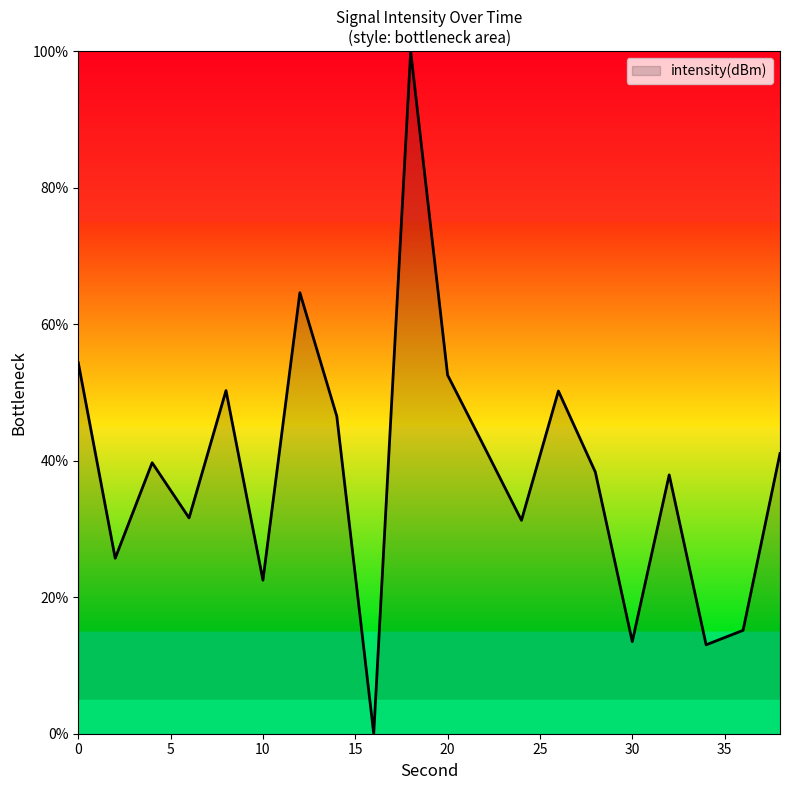

What is the difference between the maximum and minimum values?

100.0